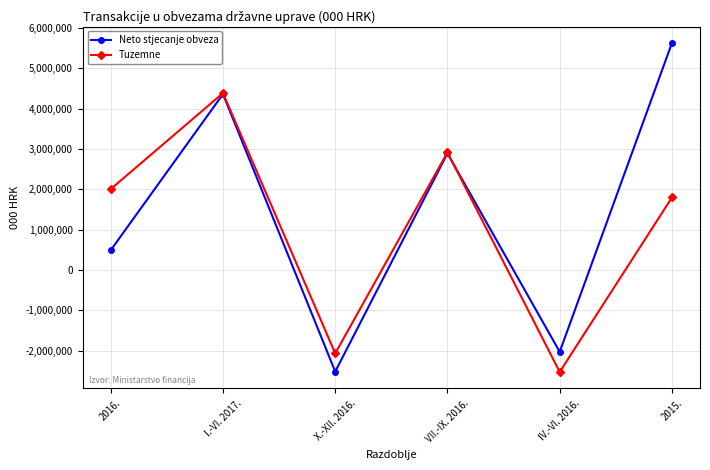

Is it true that Tuzemne equals 3308335 at 2016.?

False